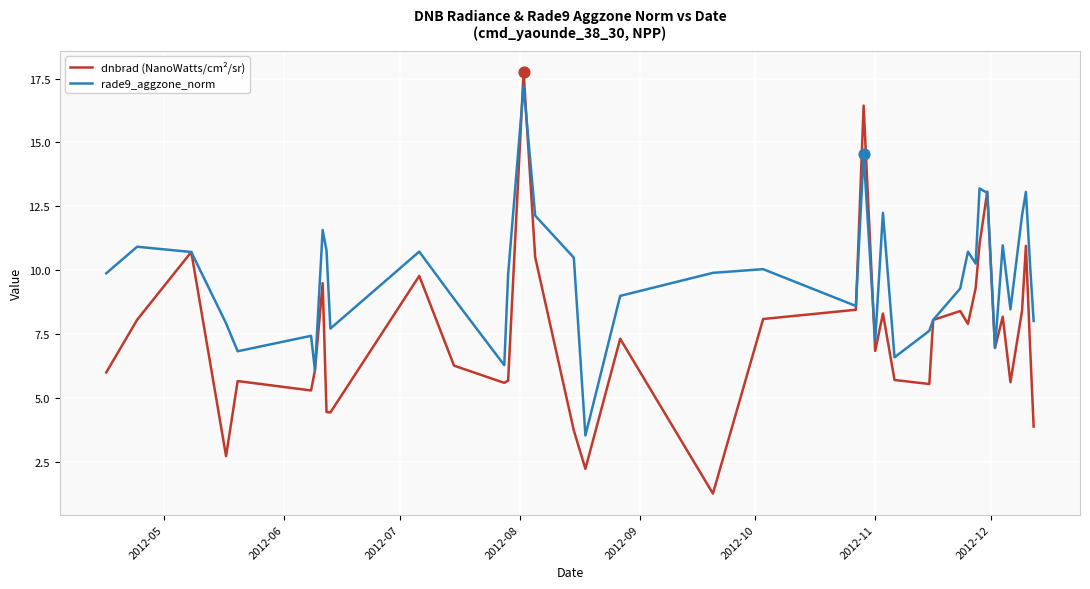

Which series has the largest total across all categories?

rade9_aggzone_norm